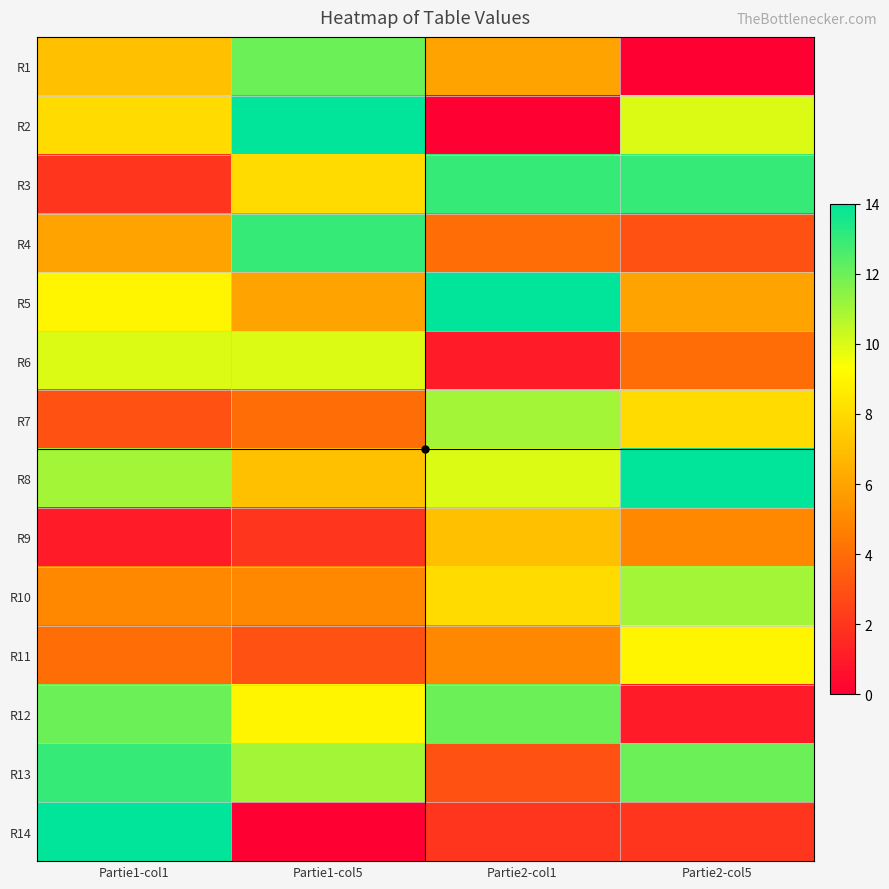

Reading left to right, extract all data points from this chart.

R1: Partie1-col1=7	Partie1-col5=12	Partie2-col1=6	Partie2-col5=0
R2: Partie1-col1=8	Partie1-col5=14	Partie2-col1=0	Partie2-col5=10
R3: Partie1-col1=2	Partie1-col5=8	Partie2-col1=13	Partie2-col5=13
R4: Partie1-col1=6	Partie1-col5=13	Partie2-col1=4	Partie2-col5=3
R5: Partie1-col1=9	Partie1-col5=6	Partie2-col1=14	Partie2-col5=6
R6: Partie1-col1=10	Partie1-col5=10	Partie2-col1=1	Partie2-col5=4
R7: Partie1-col1=3	Partie1-col5=4	Partie2-col1=11	Partie2-col5=8
R8: Partie1-col1=11	Partie1-col5=7	Partie2-col1=10	Partie2-col5=14
R9: Partie1-col1=1	Partie1-col5=2	Partie2-col1=7	Partie2-col5=5
R10: Partie1-col1=5	Partie1-col5=5	Partie2-col1=8	Partie2-col5=11
R11: Partie1-col1=4	Partie1-col5=3	Partie2-col1=5	Partie2-col5=9
R12: Partie1-col1=12	Partie1-col5=9	Partie2-col1=12	Partie2-col5=1
R13: Partie1-col1=13	Partie1-col5=11	Partie2-col1=3	Partie2-col5=12
R14: Partie1-col1=14	Partie1-col5=0	Partie2-col1=2	Partie2-col5=2